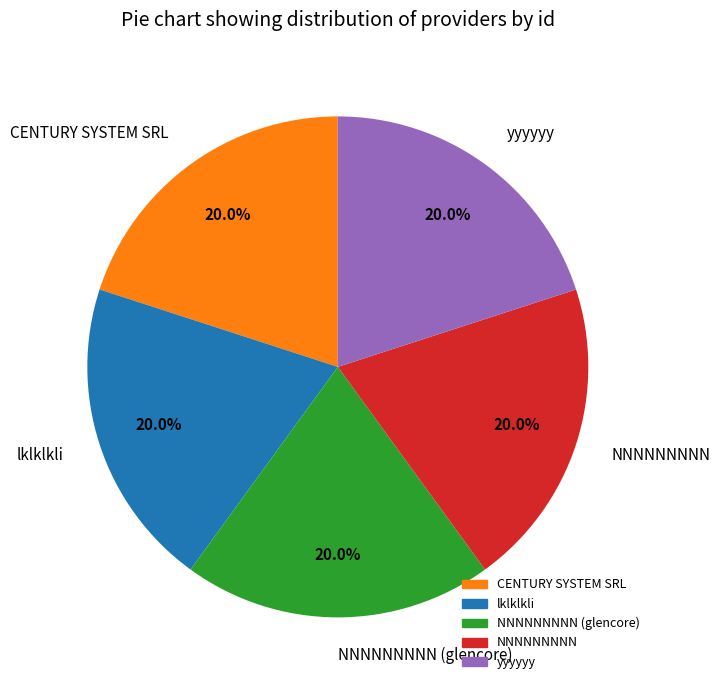

Does lklklkli account for over 50% of the chart?

No